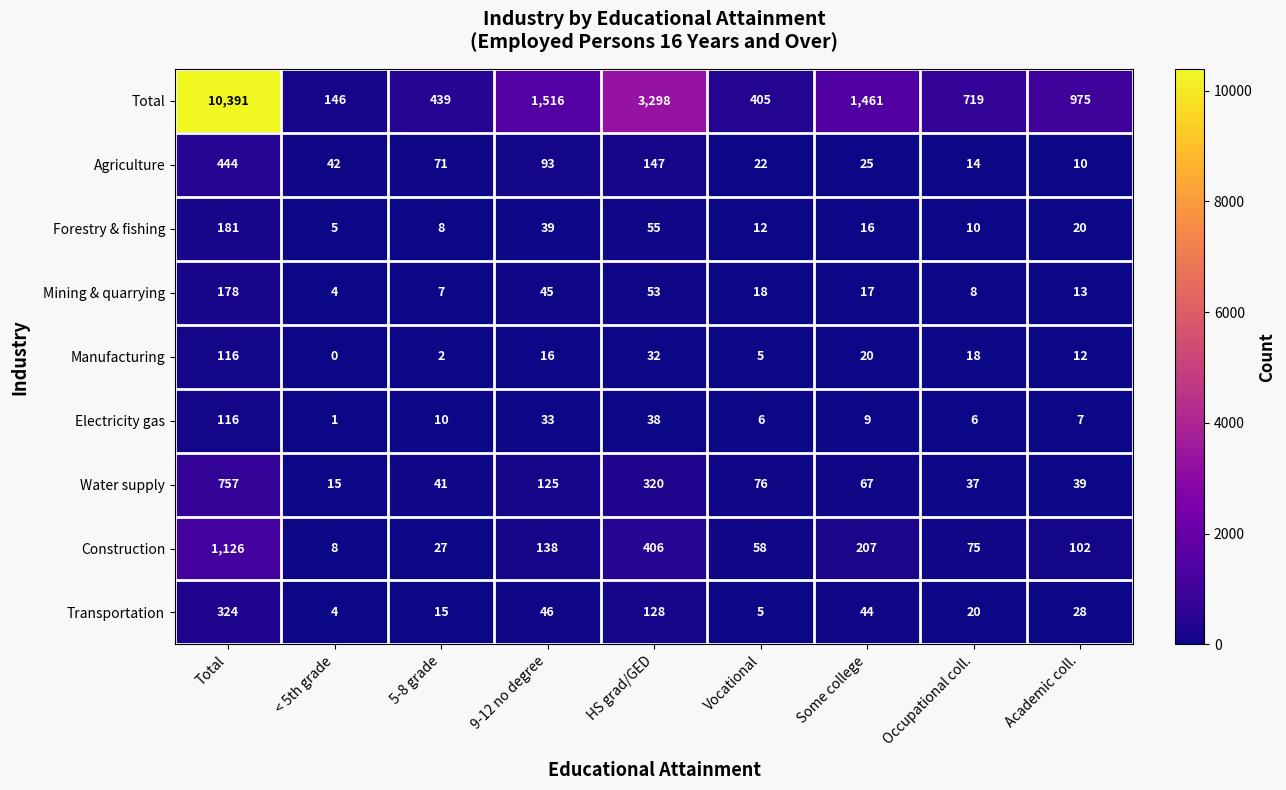

At which label does Agriculture first exceed 42?

Total